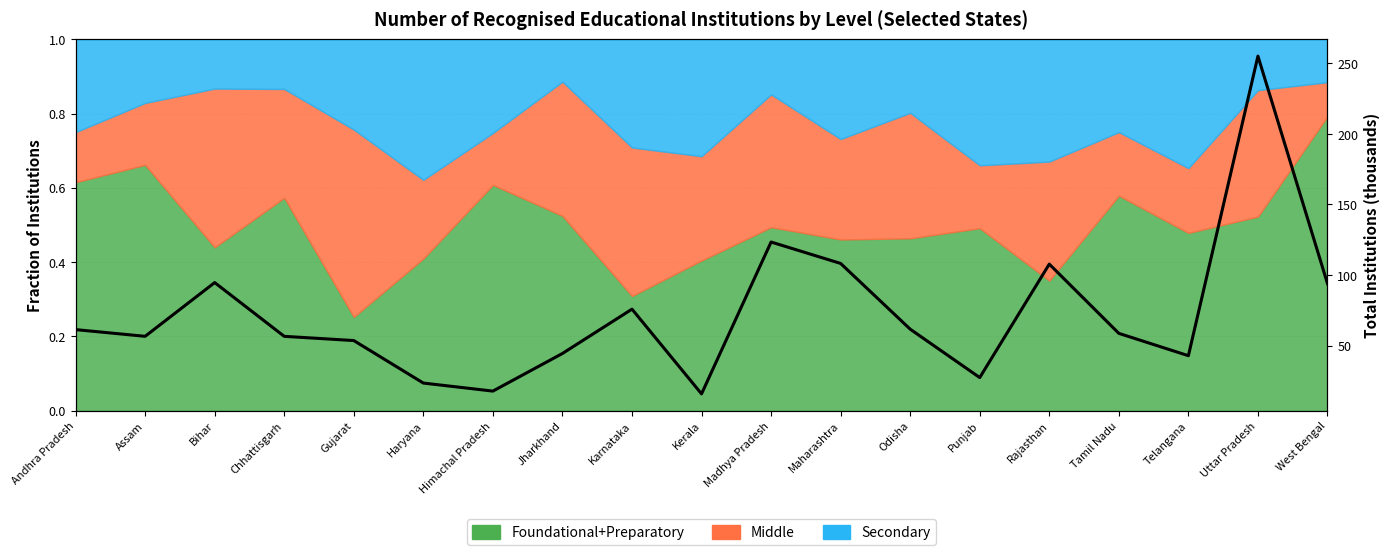

What is the difference between the maximum and minimum values?

239.2